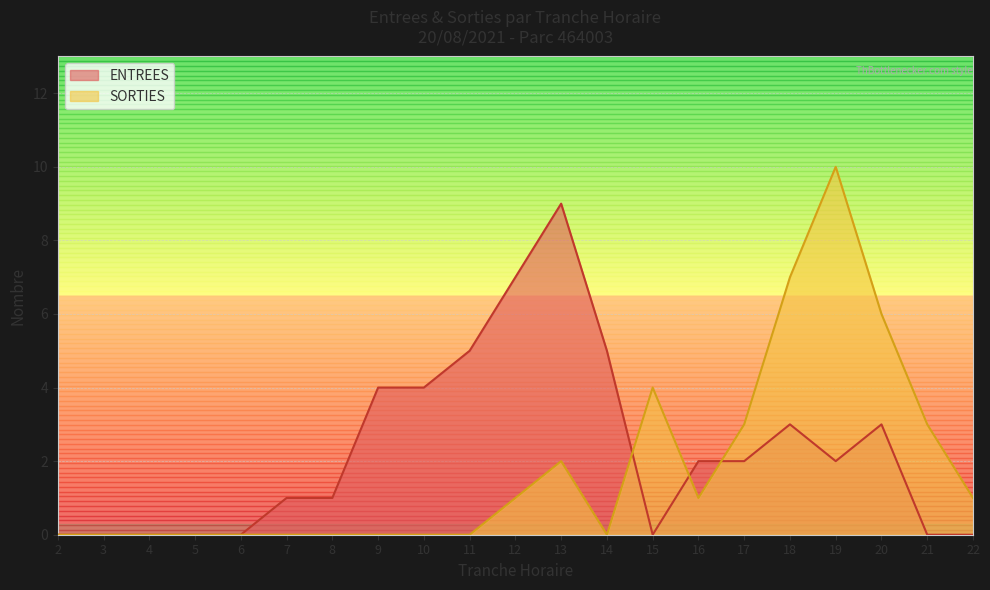

Where is ENTREES nearest to the value 4?

9